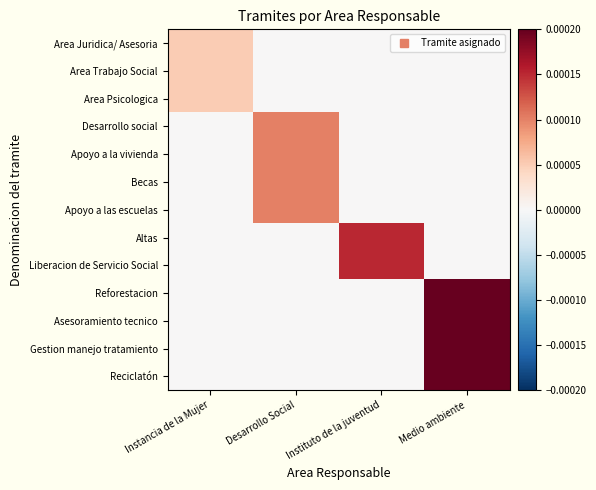

Reading left to right, list all the values displayed in this chart.

Area Juridica/ Asesoria: Instancia de la Mujer=0.0	Desarrollo Social=0.0	Instituto de la juventud=0.0	Medio ambiente=0.0
Area Trabajo Social: Instancia de la Mujer=0.0	Desarrollo Social=0.0	Instituto de la juventud=0.0	Medio ambiente=0.0
Area Psicologica: Instancia de la Mujer=0.0	Desarrollo Social=0.0	Instituto de la juventud=0.0	Medio ambiente=0.0
Desarrollo social: Instancia de la Mujer=0.0	Desarrollo Social=0.0	Instituto de la juventud=0.0	Medio ambiente=0.0
Apoyo a la vivienda: Instancia de la Mujer=0.0	Desarrollo Social=0.0	Instituto de la juventud=0.0	Medio ambiente=0.0
Becas: Instancia de la Mujer=0.0	Desarrollo Social=0.0	Instituto de la juventud=0.0	Medio ambiente=0.0
Apoyo a las escuelas: Instancia de la Mujer=0.0	Desarrollo Social=0.0	Instituto de la juventud=0.0	Medio ambiente=0.0
Altas: Instancia de la Mujer=0.0	Desarrollo Social=0.0	Instituto de la juventud=0.0	Medio ambiente=0.0
Liberacion de Servicio Social: Instancia de la Mujer=0.0	Desarrollo Social=0.0	Instituto de la juventud=0.0	Medio ambiente=0.0
Reforestacion: Instancia de la Mujer=0.0	Desarrollo Social=0.0	Instituto de la juventud=0.0	Medio ambiente=0.0
Asesoramiento tecnico: Instancia de la Mujer=0.0	Desarrollo Social=0.0	Instituto de la juventud=0.0	Medio ambiente=0.0
Gestion manejo tratamiento: Instancia de la Mujer=0.0	Desarrollo Social=0.0	Instituto de la juventud=0.0	Medio ambiente=0.0
Reciclatón: Instancia de la Mujer=0.0	Desarrollo Social=0.0	Instituto de la juventud=0.0	Medio ambiente=0.0